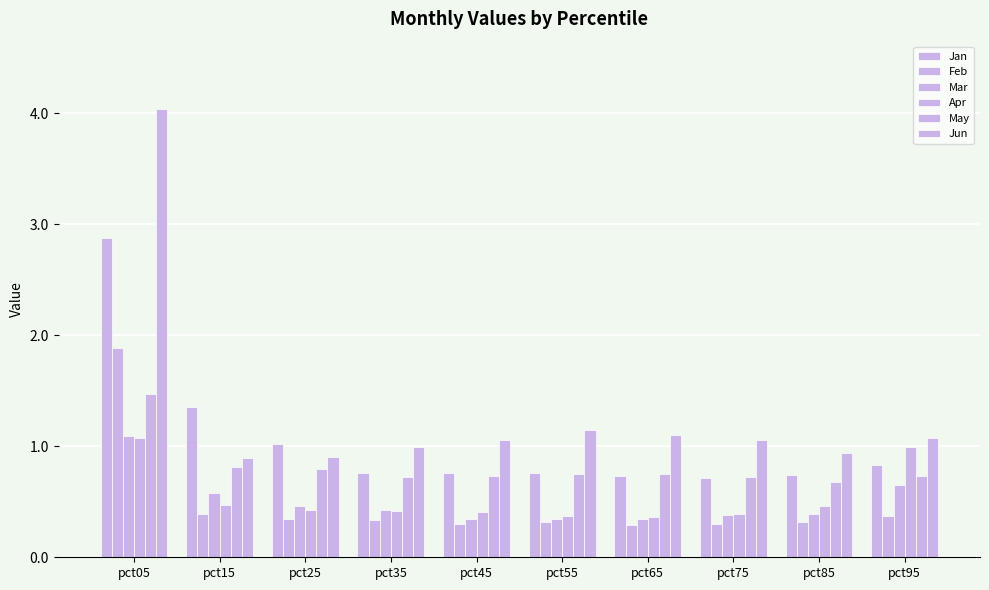

What value does the Jun series have at pct85?

0.9